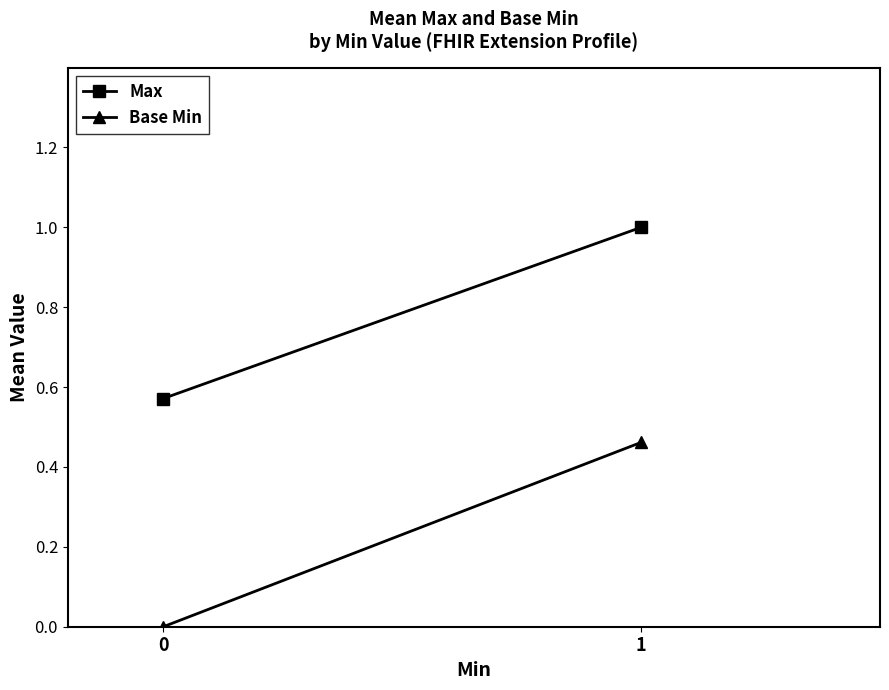

Which series has the largest total across all categories?

Max